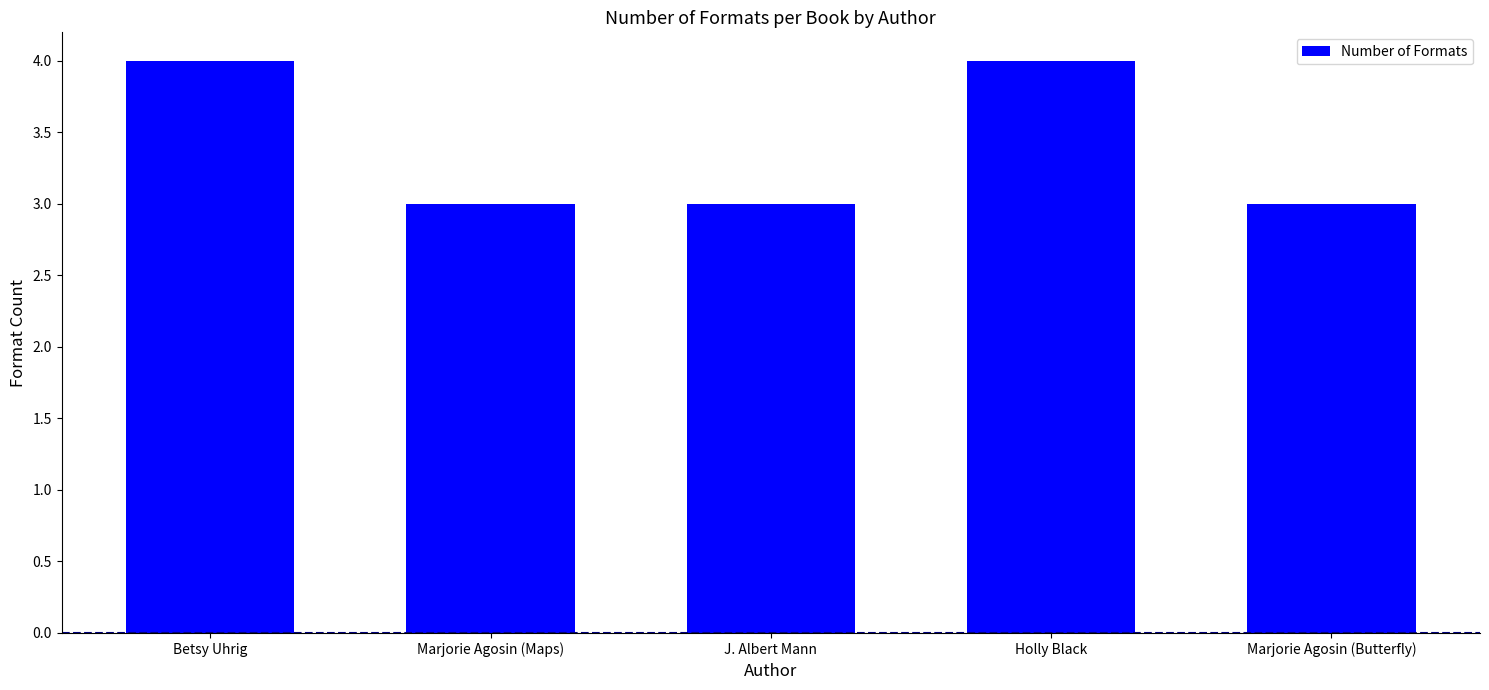

Reading left to right, what are all the values shown in this chart?

Betsy Uhrig=4	Marjorie Agosin (Maps)=3	J. Albert Mann=3	Holly Black=4	Marjorie Agosin (Butterfly)=3